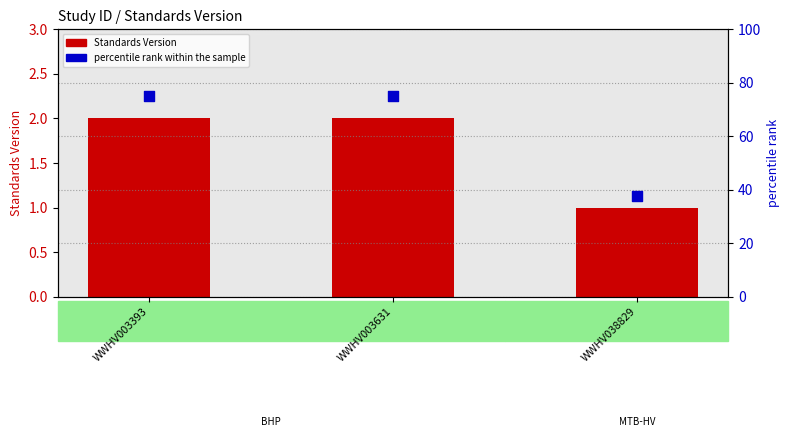

At which category is the sum across all series the highest?

WWHV003393